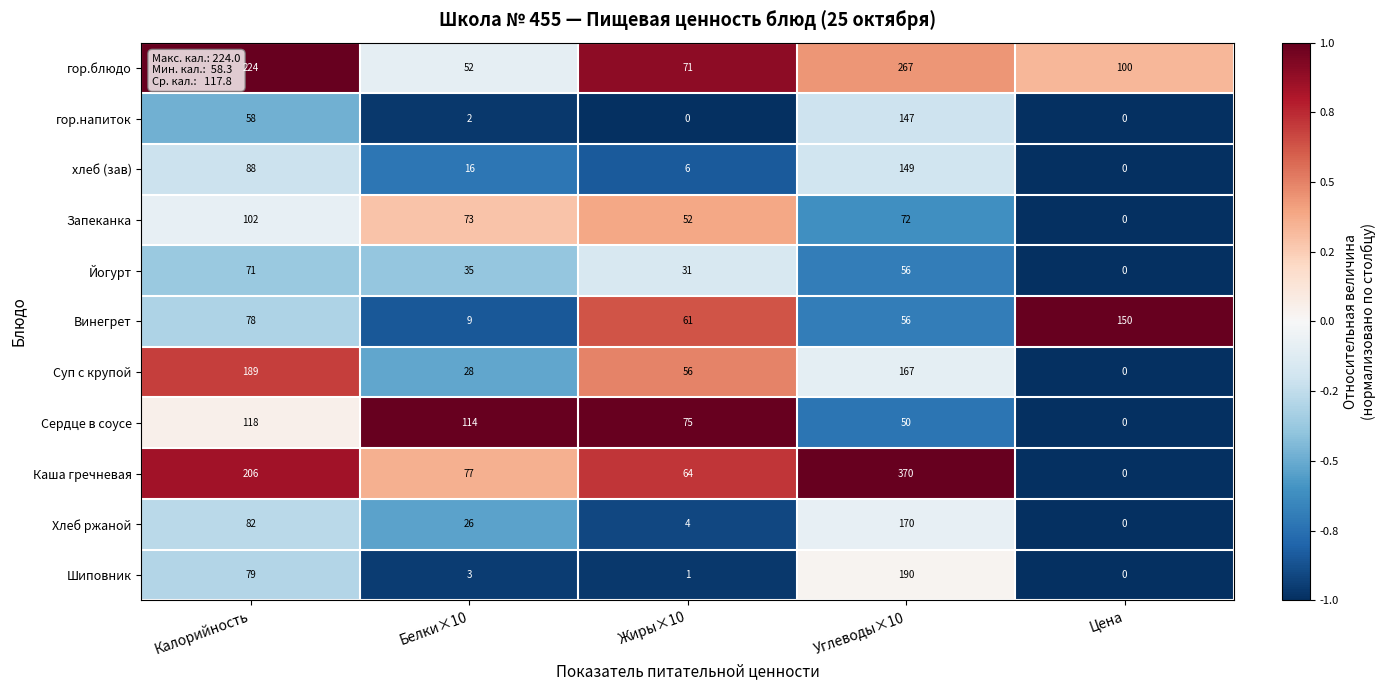

What is the total value across all series at Калорийность?

1295